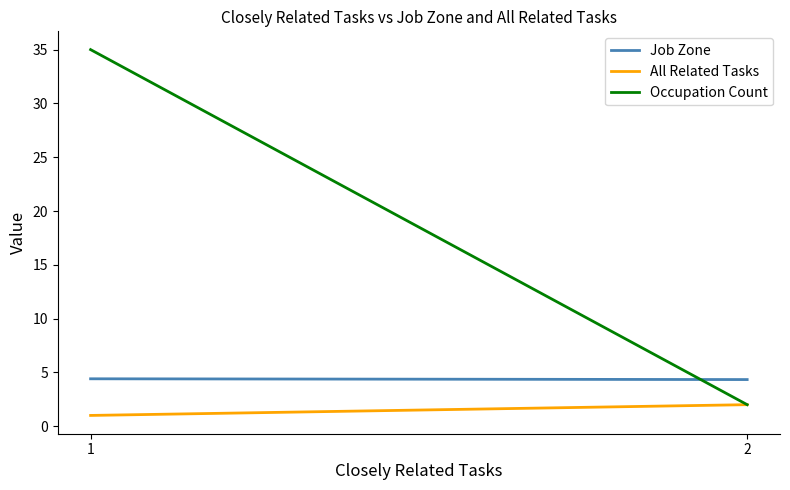

Between 1 and 2, which series saw the biggest shift?

Occupation Count